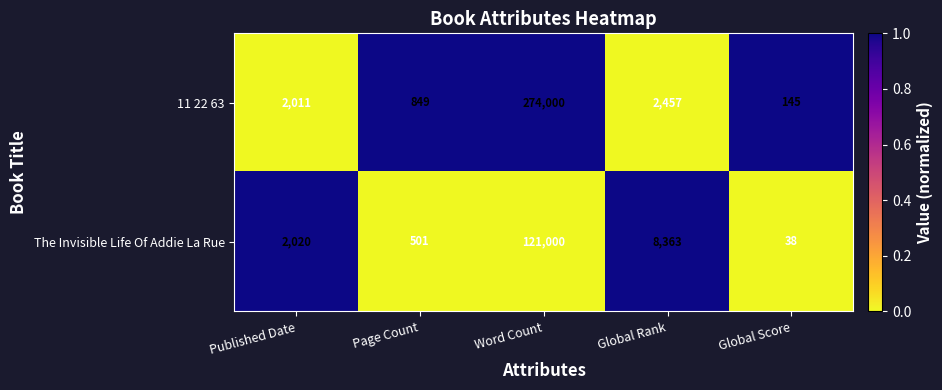

What is the difference between the The Invisible Life Of Addie La Rue values at Published Date and Global Score?

1982